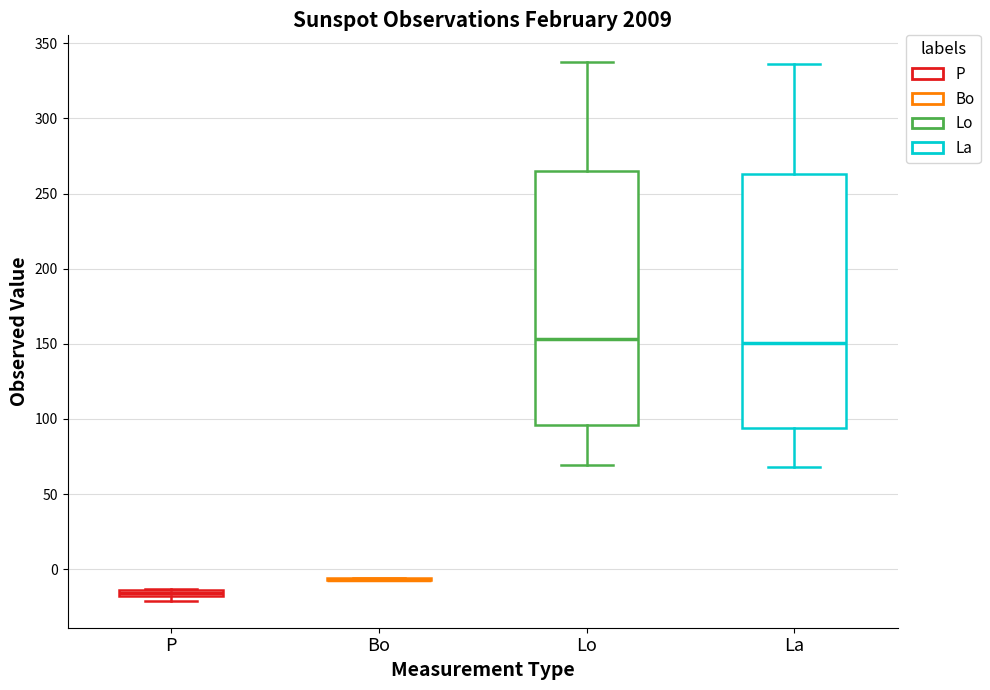

Where is the upper edge of the box for Lo on the y-axis? The values are not printed on the chart, so give them approximately, as read against the axis.

265